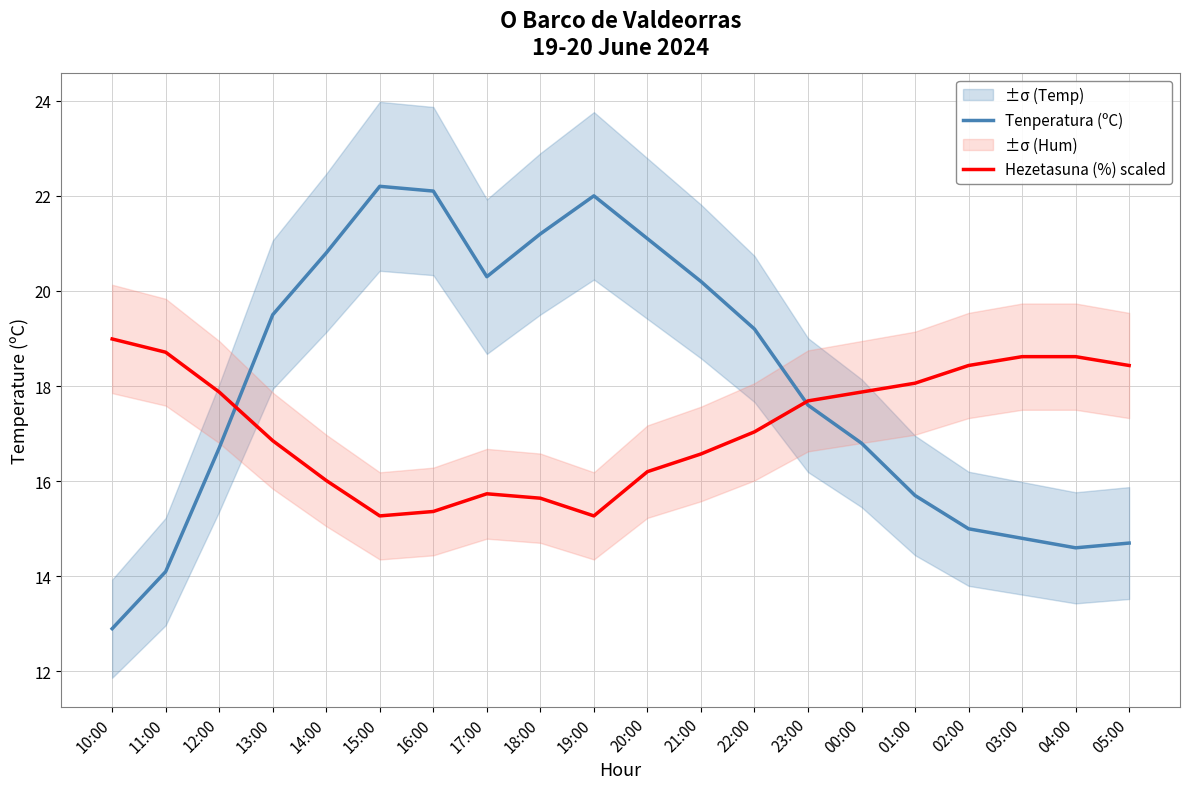

List the labels in order of Tenperatura (ºC) value, largest first.

15:00, 16:00, 19:00, 18:00, 20:00, 14:00, 17:00, 21:00, 13:00, 22:00, 23:00, 00:00, 12:00, 01:00, 02:00, 03:00, 05:00, 04:00, 11:00, 10:00